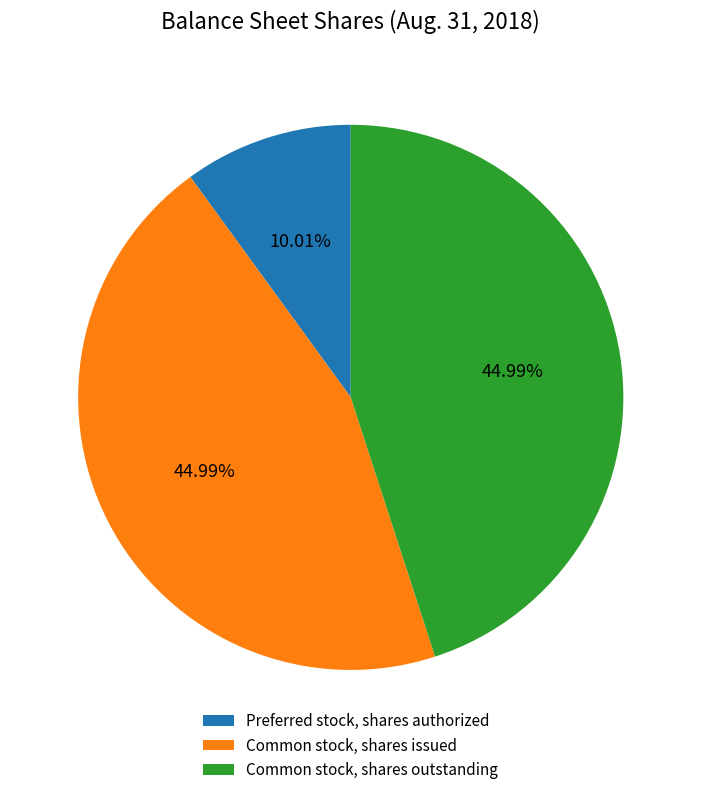

To the nearest percent, what percentage of the pie is Common stock, shares issued?

45%